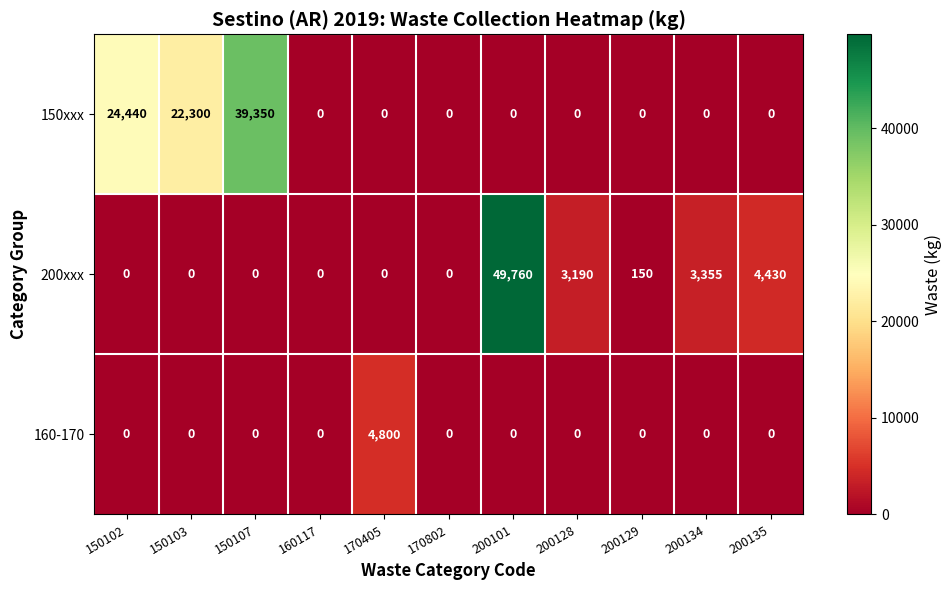

Which category has the highest value in the 200xxx series?

200101